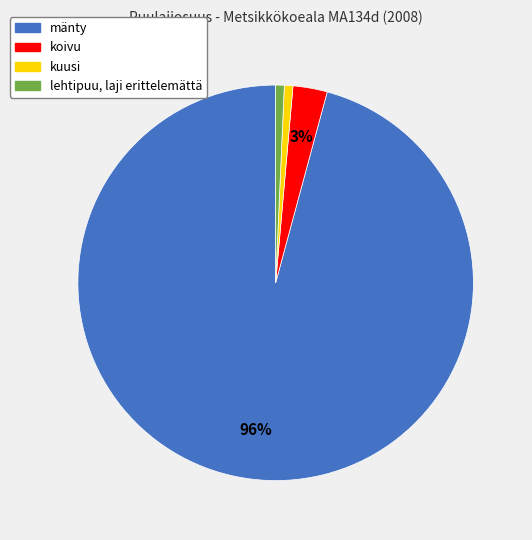

Does any single category account for the majority?

Yes